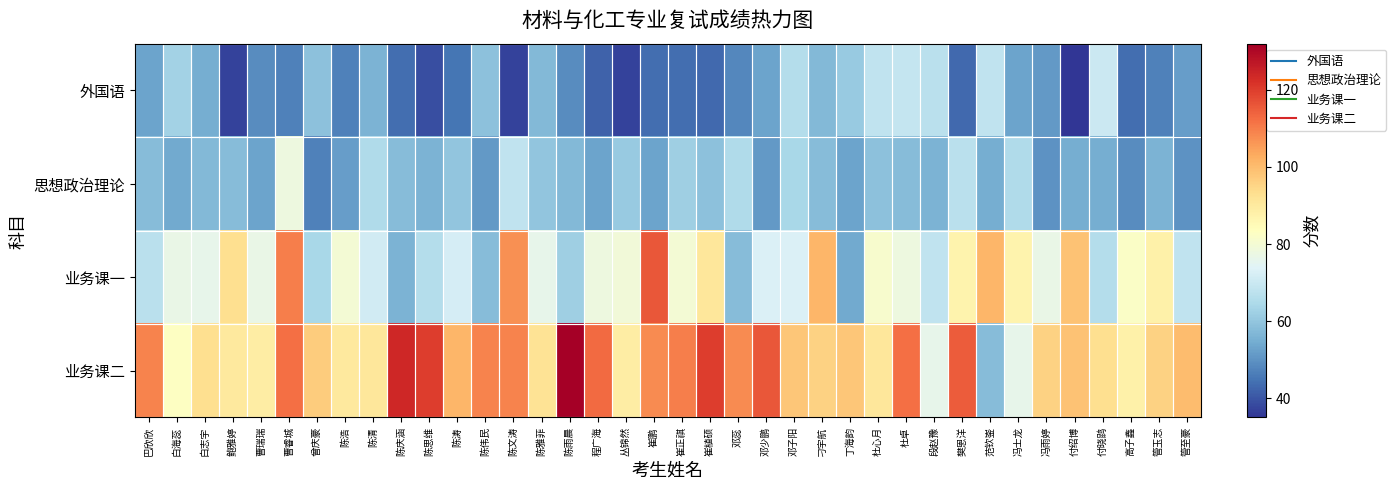

At which category is the sum across all series the highest?

曹睿城